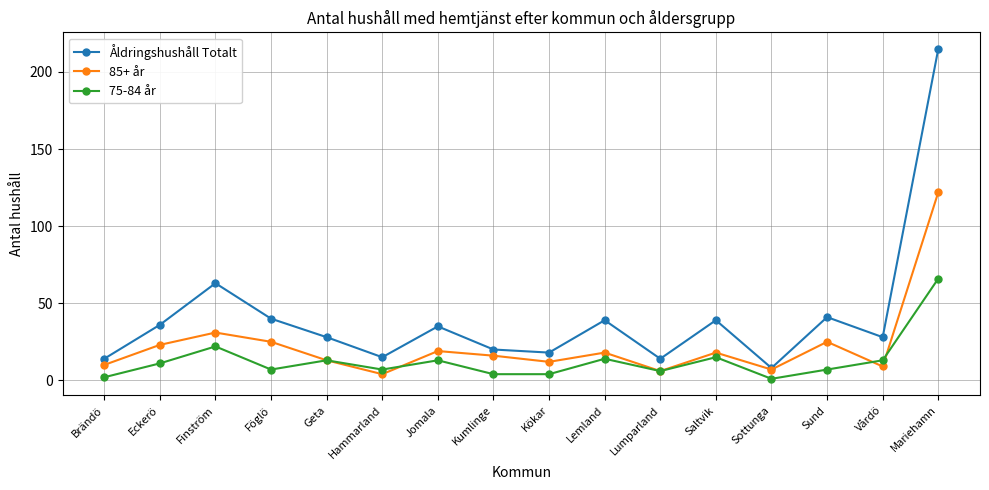

True or false: Åldringshushåll Totalt has a value of 36 at Eckerö.

True